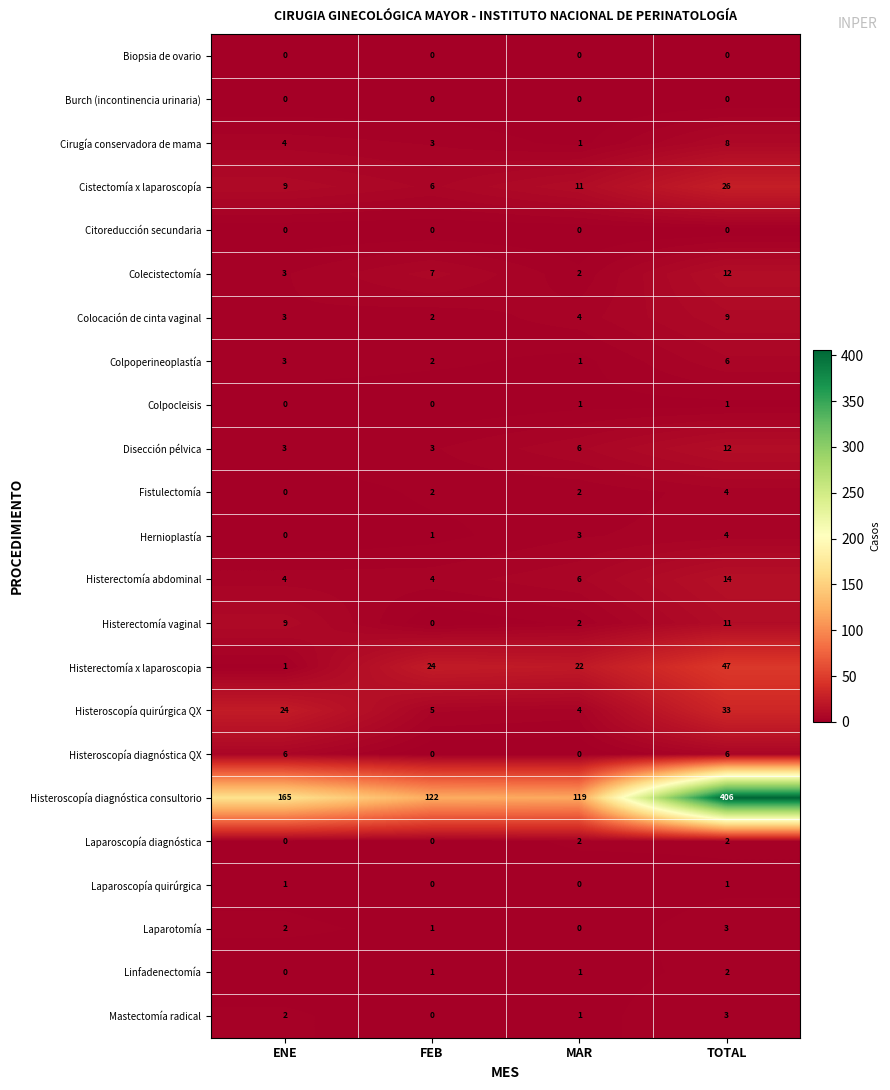

Which series changed the most between MAR and TOTAL?

Histeroscopía diagnóstica consultorio